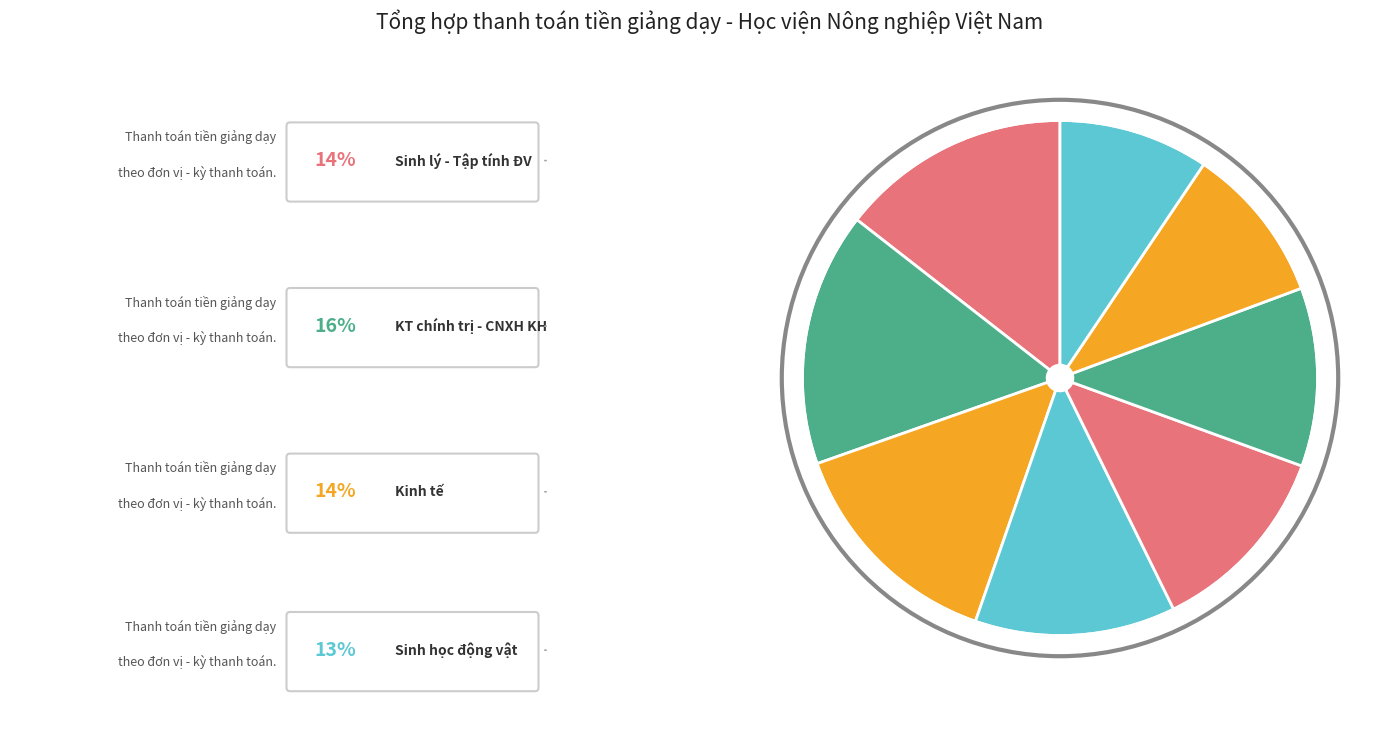

How many segments does this pie chart have?

8